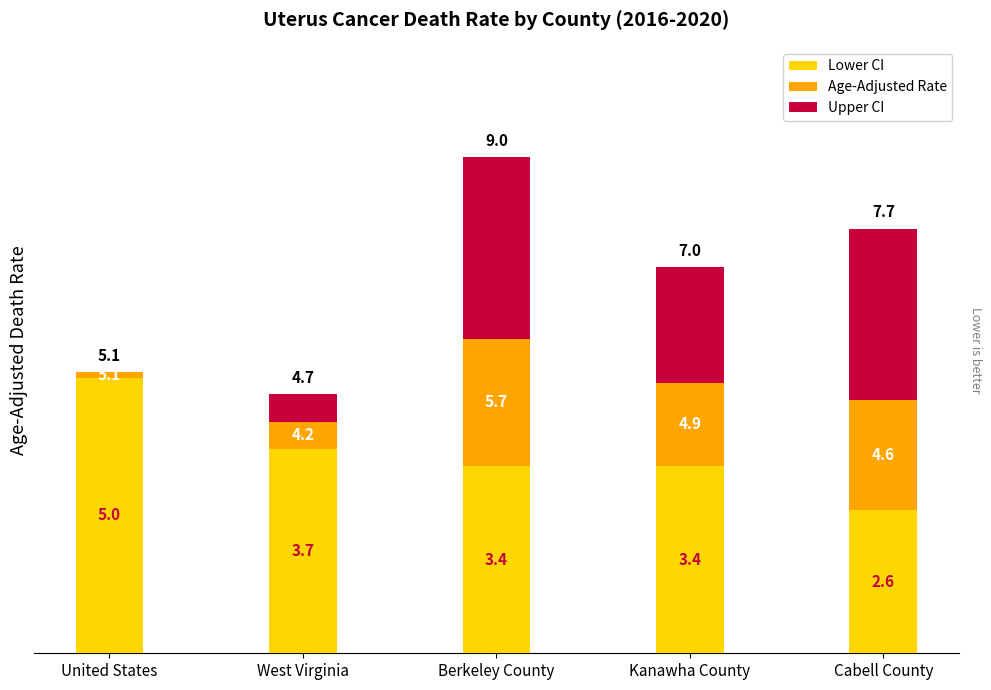

Rank the series by their maximum value, from lowest to highest.

Age-Adjusted Rate, Upper CI, Lower CI